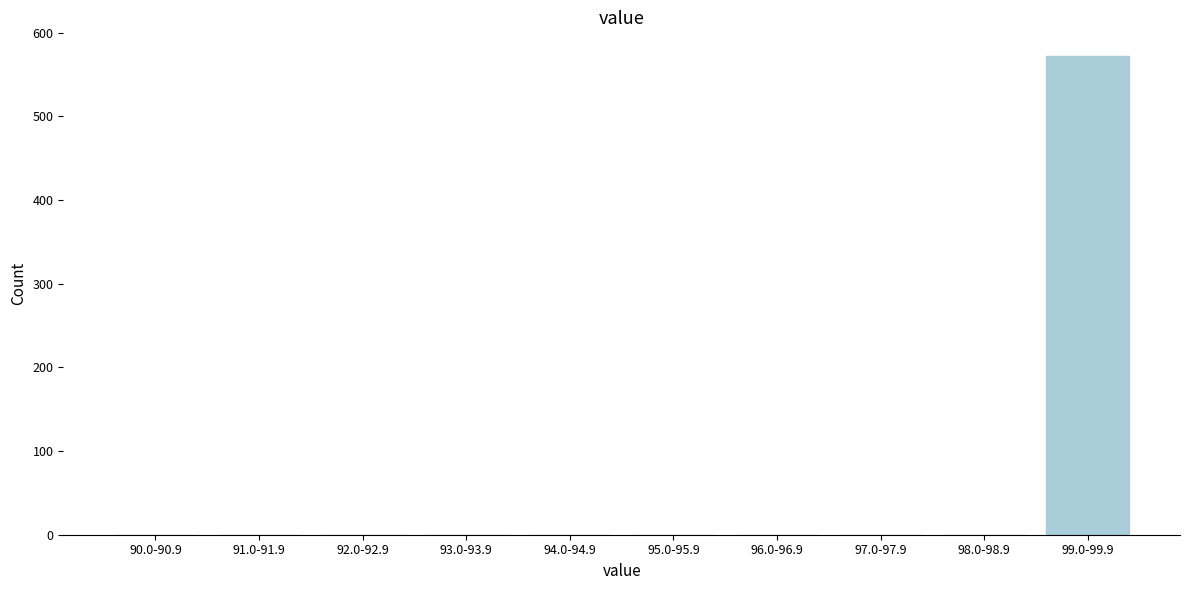

Reading left to right, transcribe all the data shown in this chart.

90.0-90.9=0	91.0-91.9=0	92.0-92.9=0	93.0-93.9=0	94.0-94.9=0	95.0-95.9=0	96.0-96.9=0	97.0-97.9=0	98.0-98.9=0	99.0-99.9=572